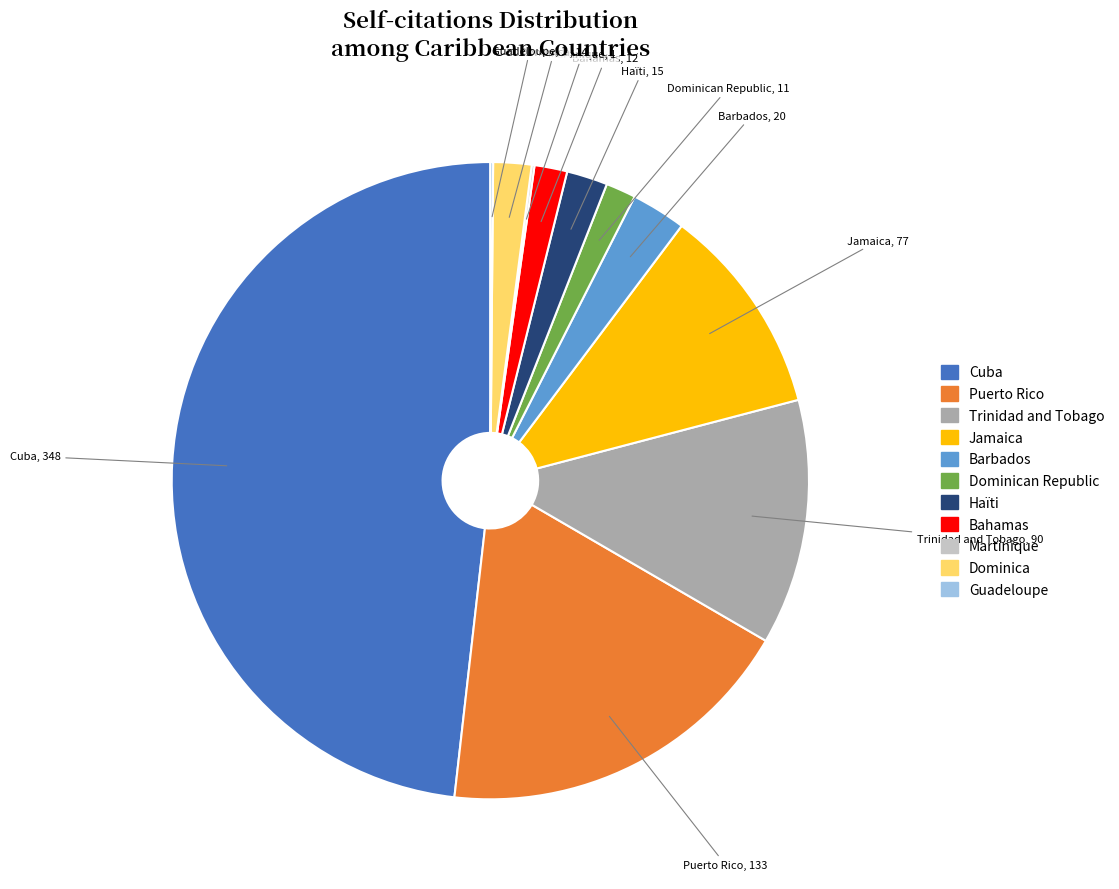

Is there any slice that represents more than half of the pie?

No